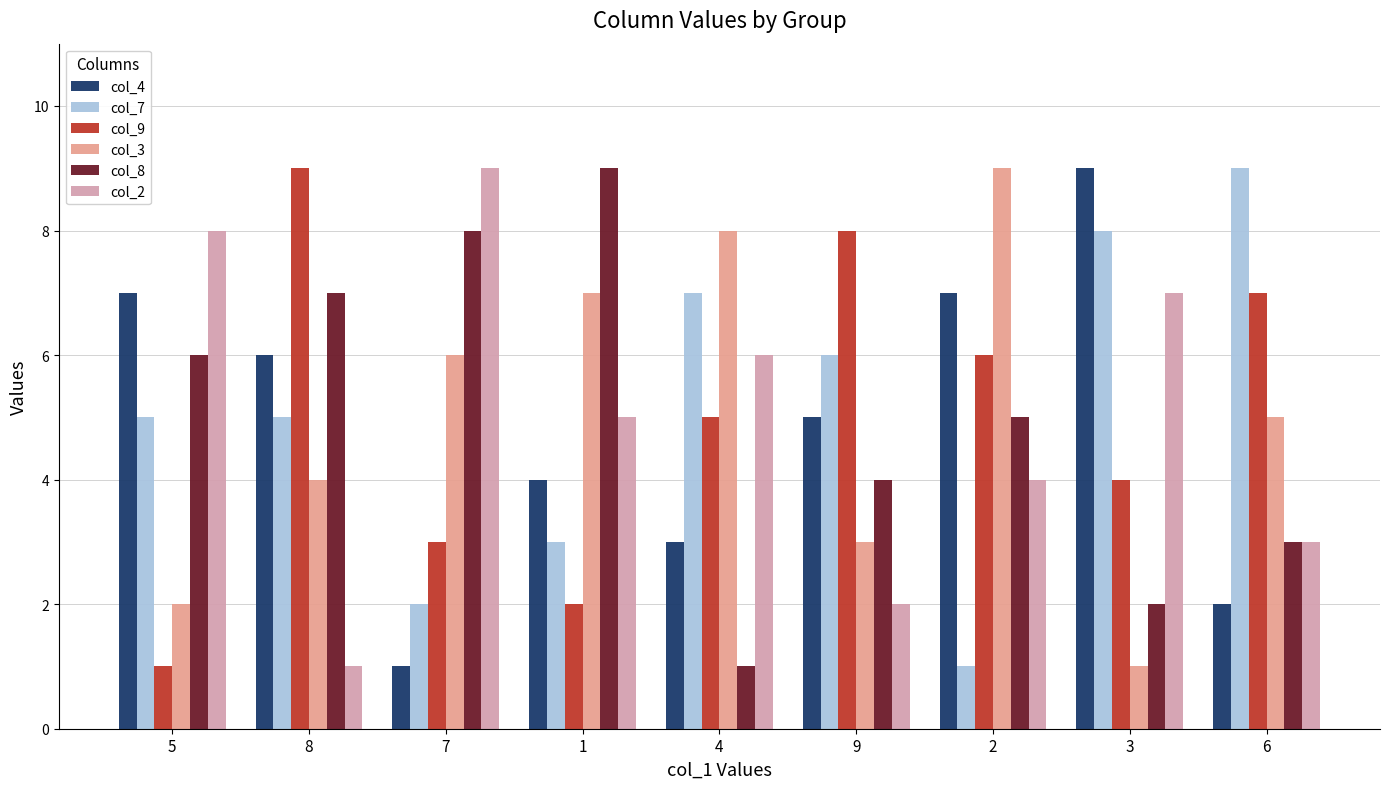

At which category does the chart reach its peak across all series?

3